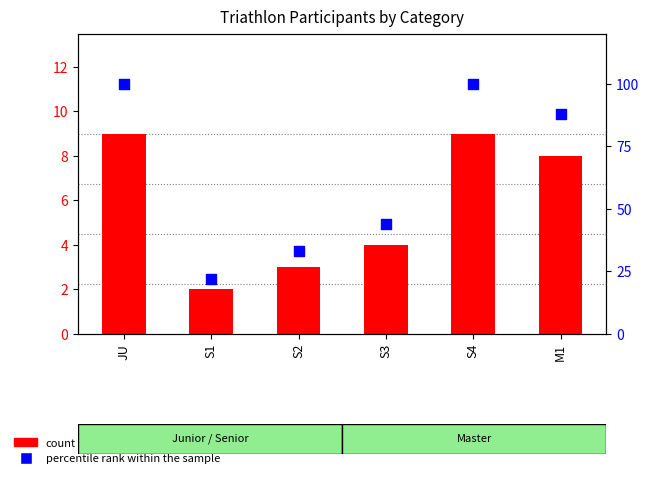

At which category is the sum across all series the highest?

JU